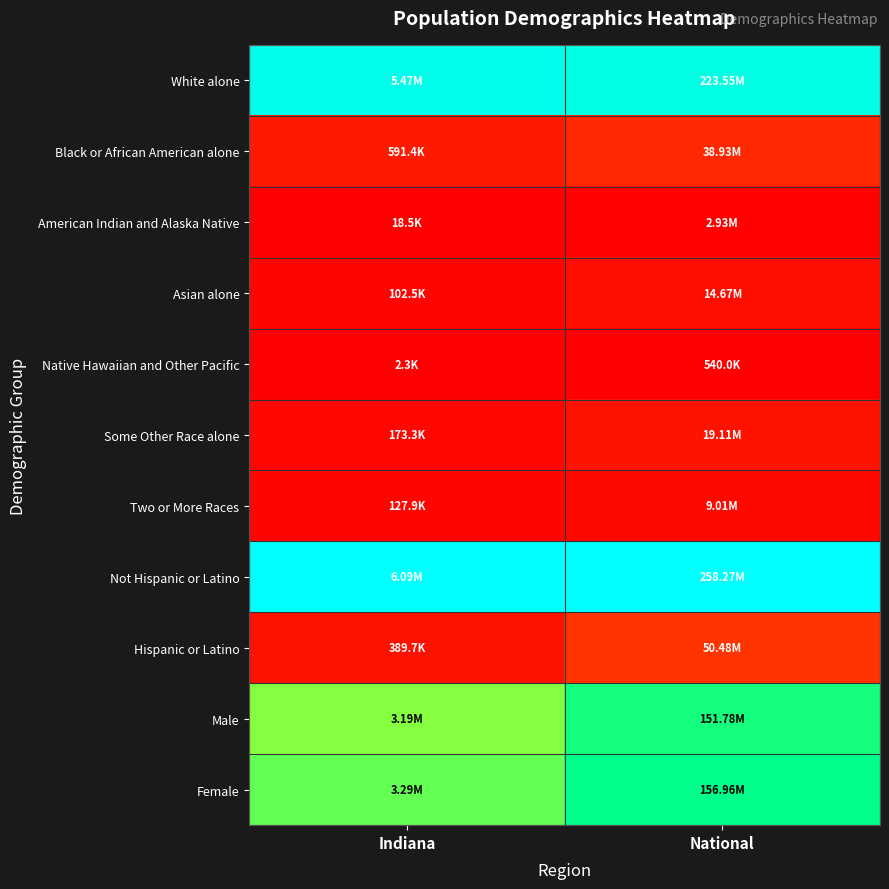

Which label corresponds to the largest value in the chart?

Indiana